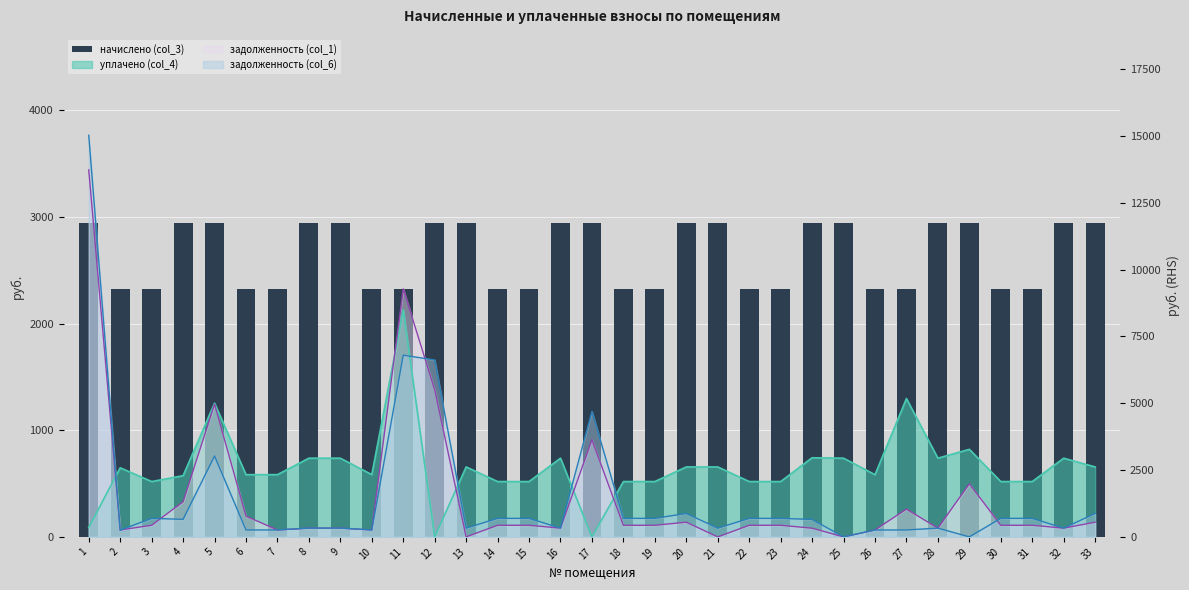

What is the sum of the values at 18 and 33?

5270.9